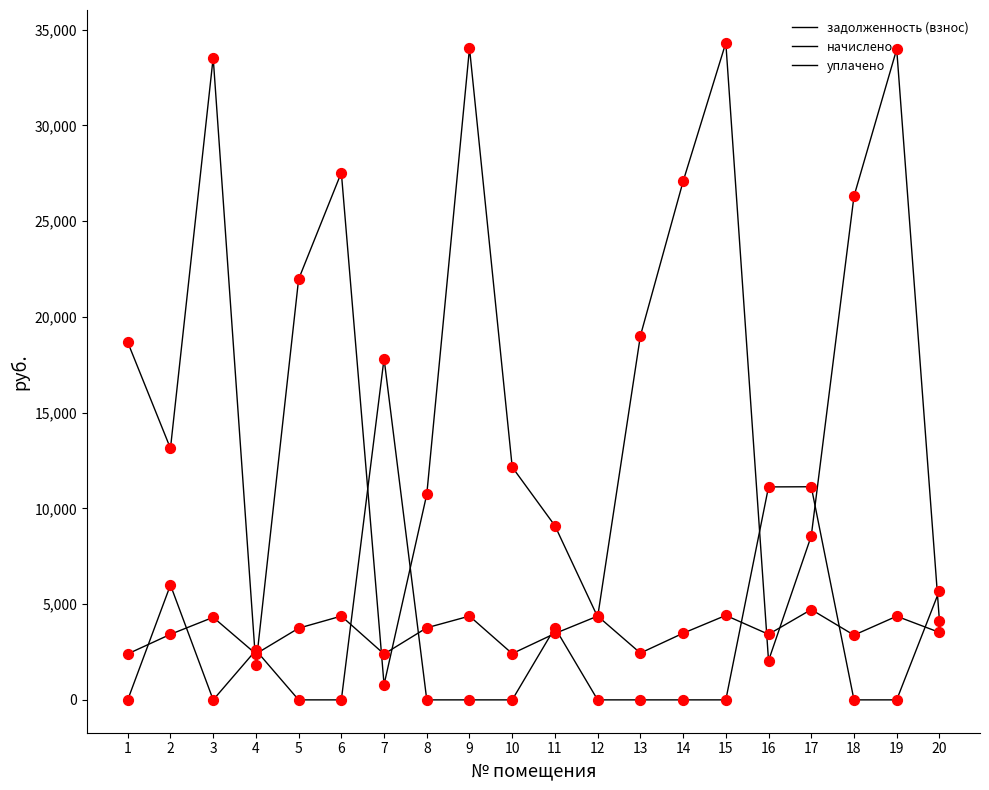

Is the value of уплачено at 15 greater than the value of задолженность (взнос) at 10?

No